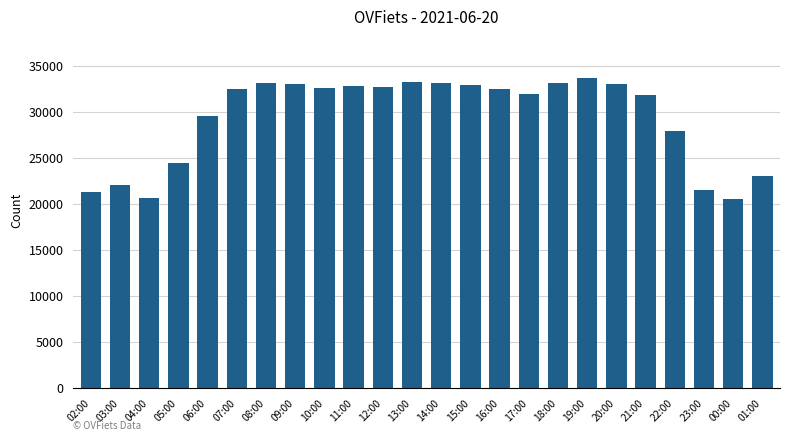

What is the approximate value at 12:00?

32701